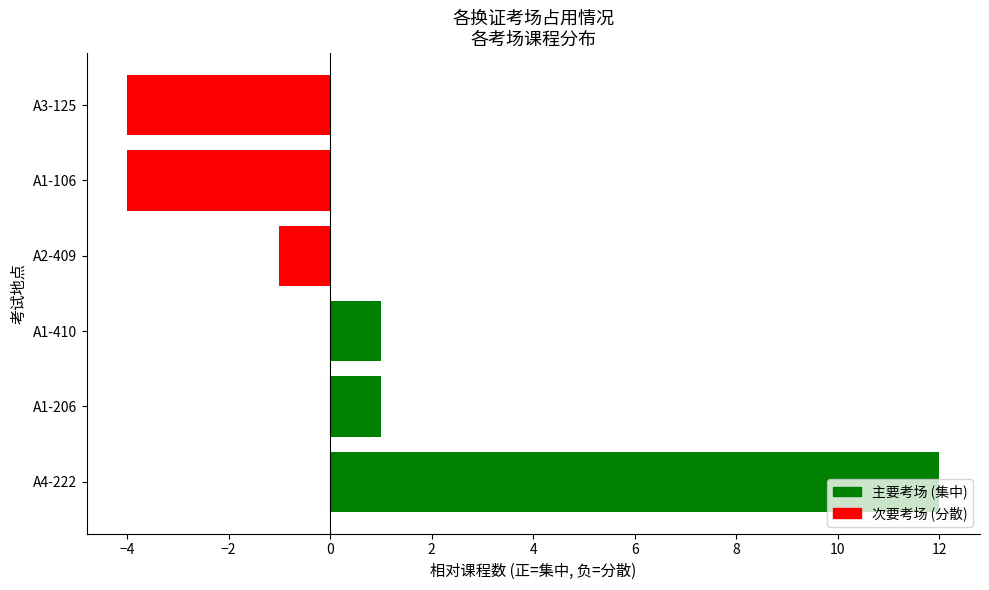

Between A4-222 and A2-409, which is larger?

A4-222